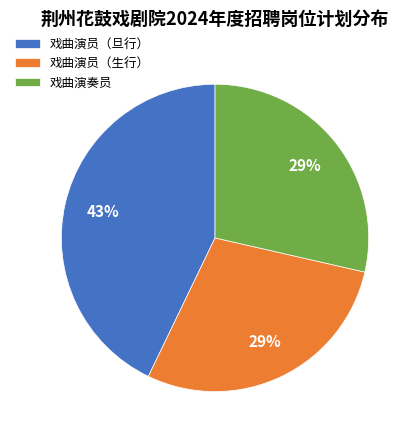

Count the number of slices in the pie.

3